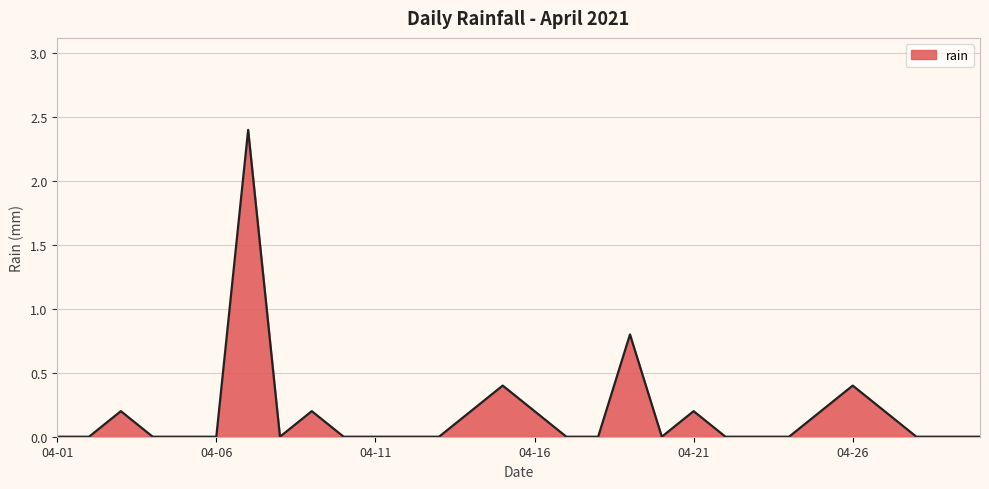

True or false: there are more than 1 points higher than both neighbors.

True